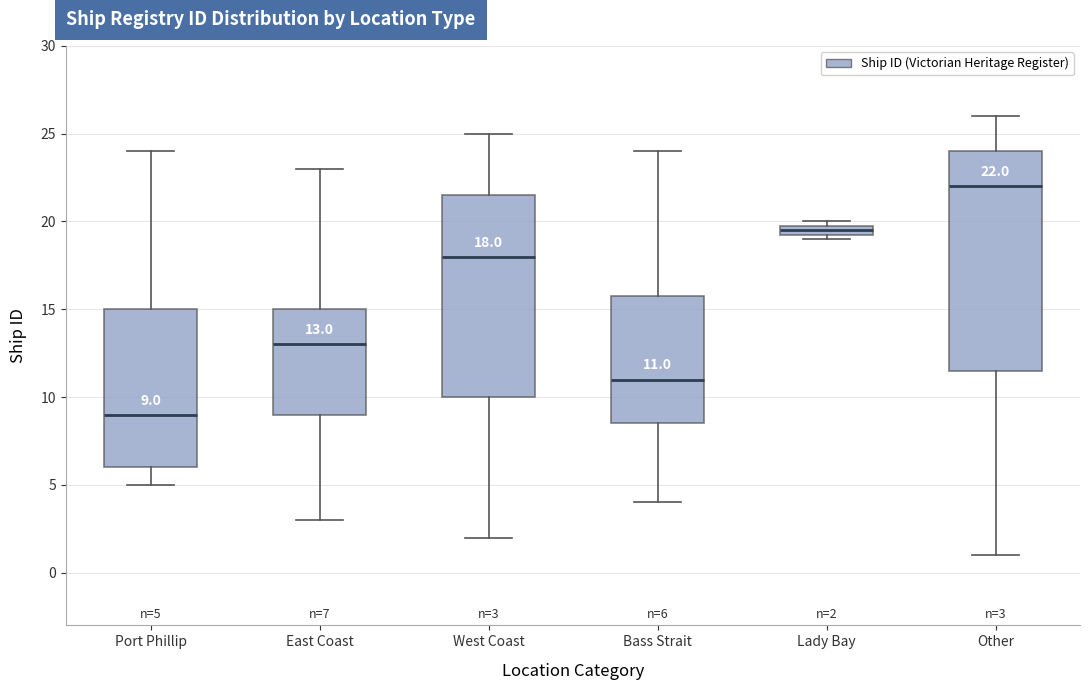

Which box is the tallest, from its lower edge to its upper edge?

Other